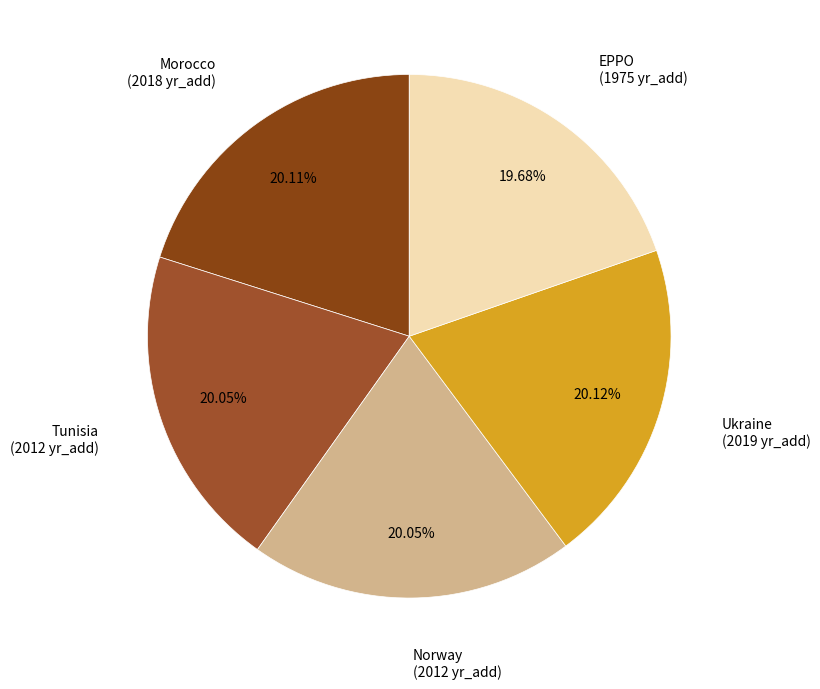

To the nearest percent, what is the average slice percentage?

20%